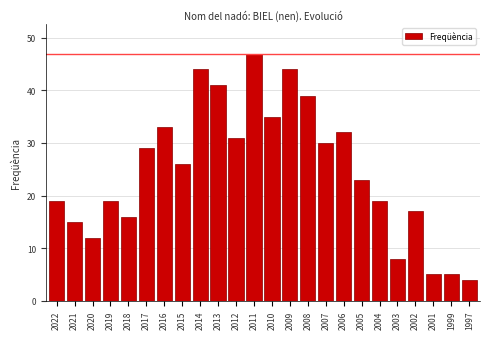

Reading left to right, extract all data points from this chart.

19	15	12	19	16	29	33	26	44	41	31	47	35	44	39	30	32	23	19	8	17	5	5	4